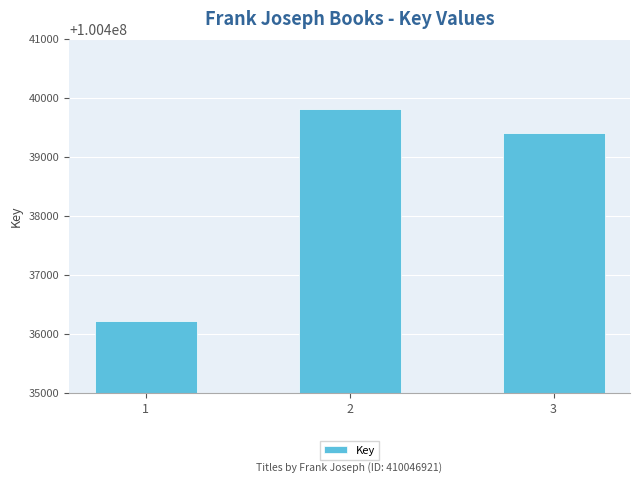

Is it true that the value at 1 is 100436218?

True